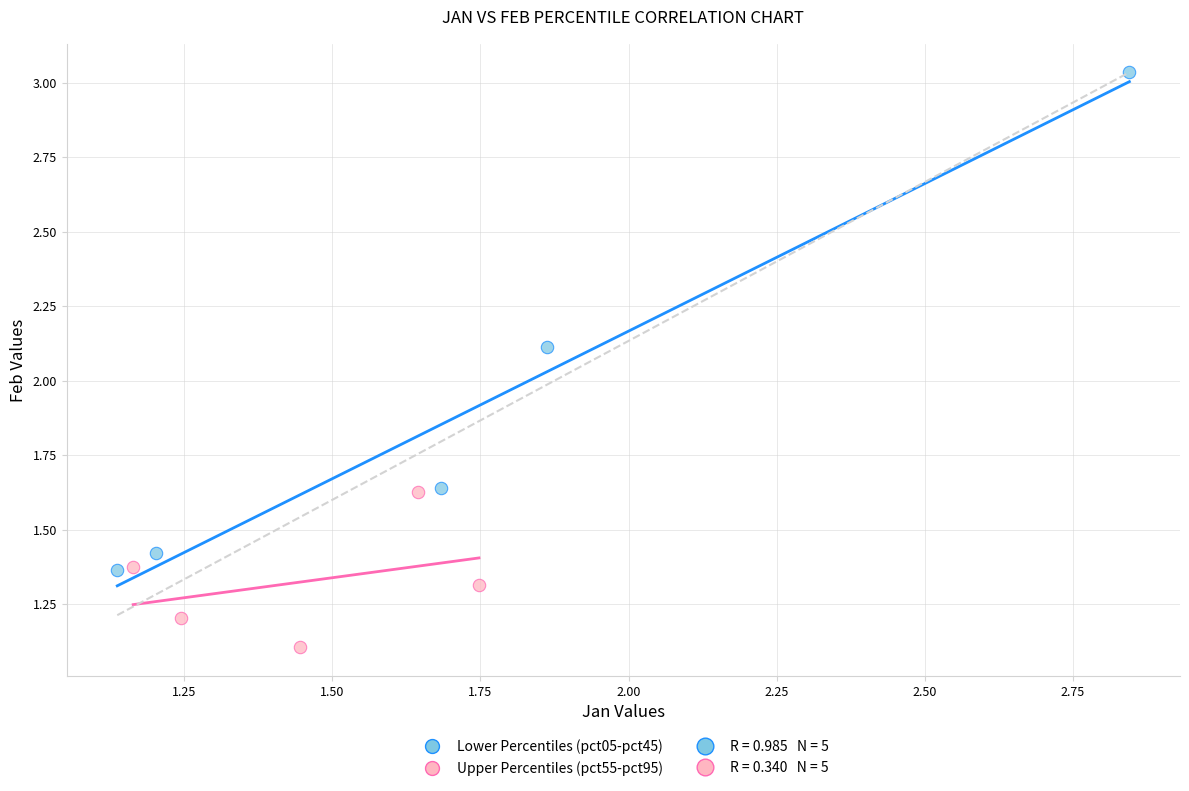

Which series contains the lowest Y value?

Upper Percentiles (pct55-pct95)